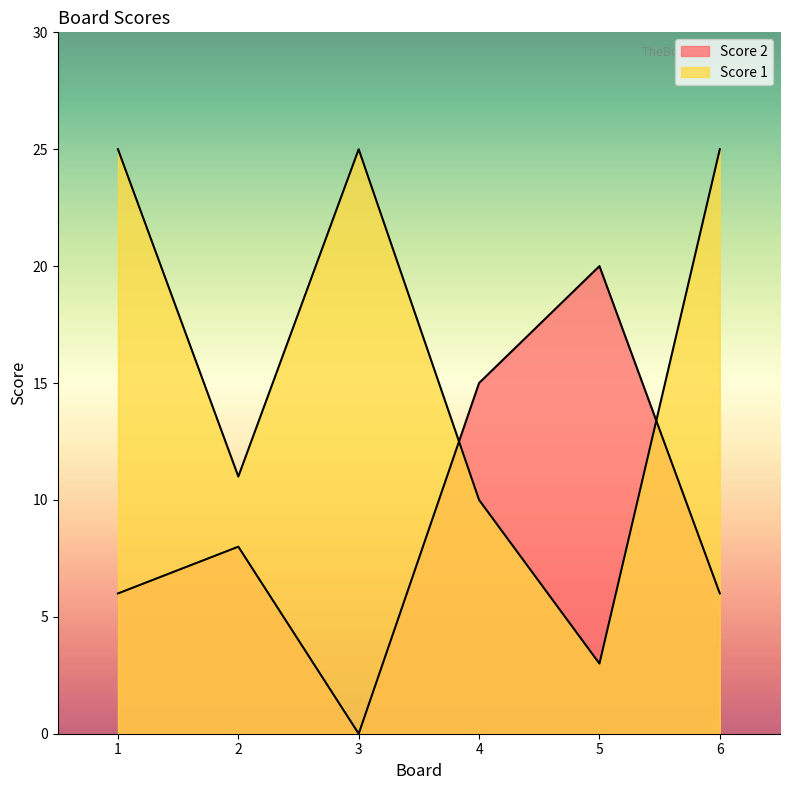

Between 1 and 6, which is larger?

1